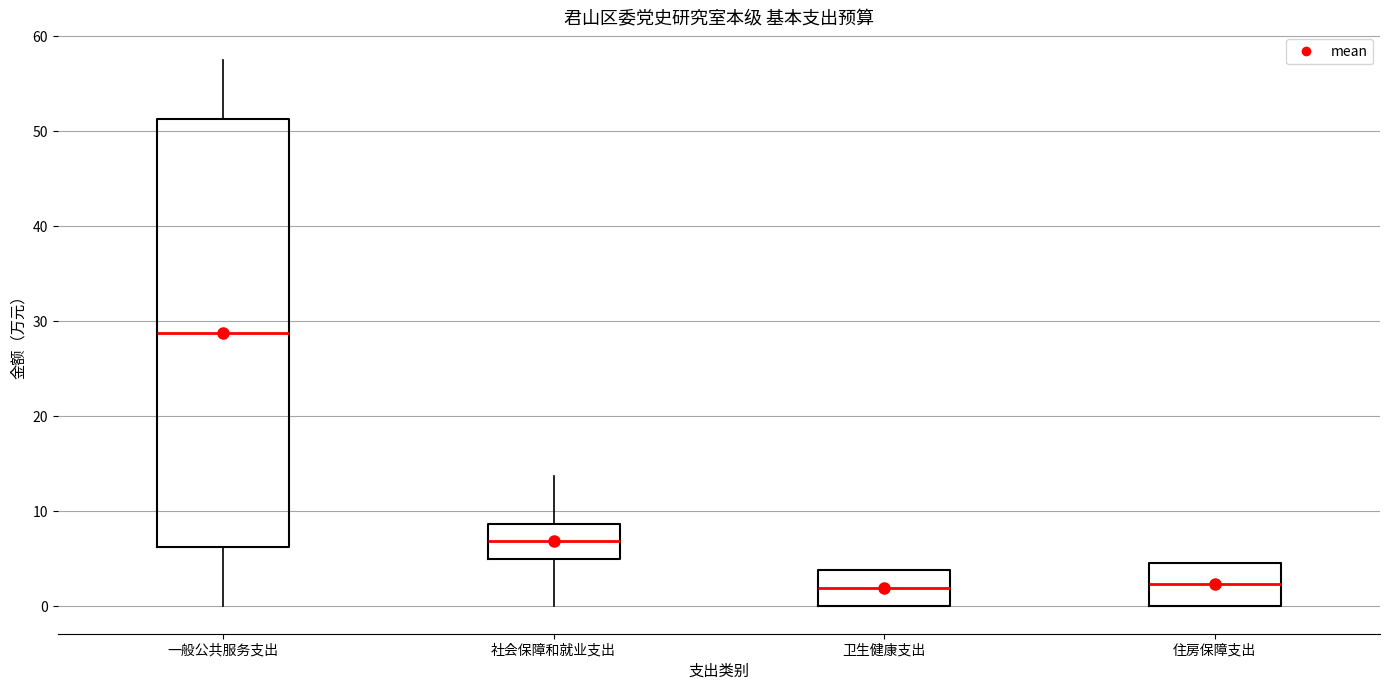

Where is the upper edge of the box for 卫生健康支出 on the y-axis? The values are not printed on the chart, so give them approximately, as read against the axis.

4